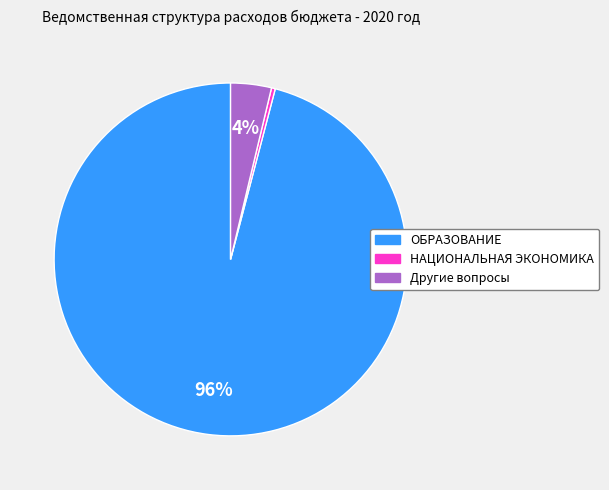

True or false: НАЦИОНАЛЬНАЯ ЭКОНОМИКА accounts for 7% of the total.

False